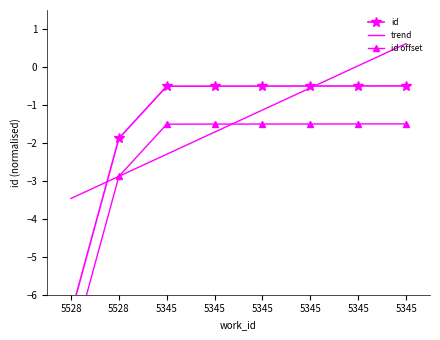

What is the minimum value shown in the chart?

-6.5